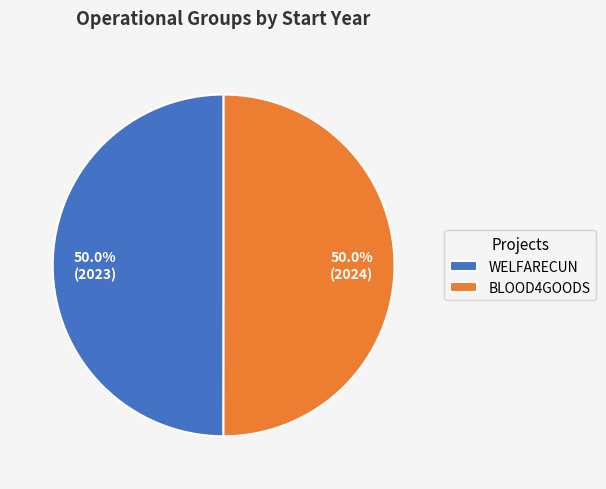

What percentage is the WELFARECUN slice, to the nearest percent?

50%